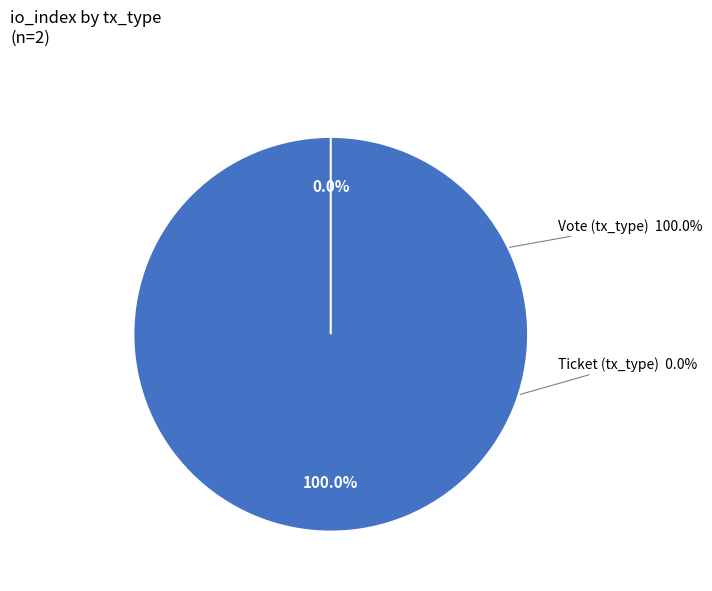

To the nearest percent, what is the combined percentage of Vote (tx_type) and Ticket (tx_type)?

100%